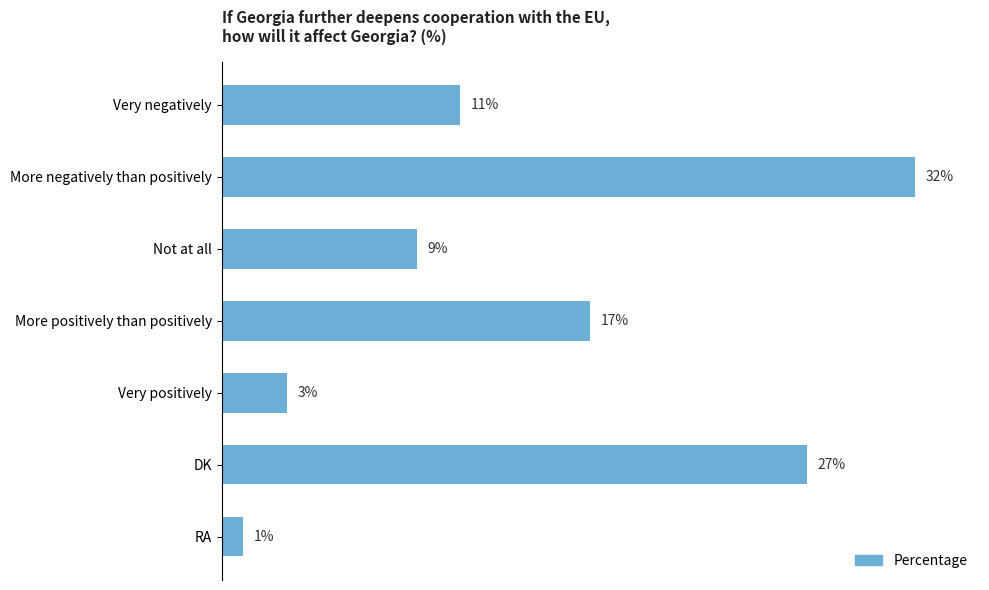

Which has a higher value, Very negatively or More negatively than positively?

More negatively than positively